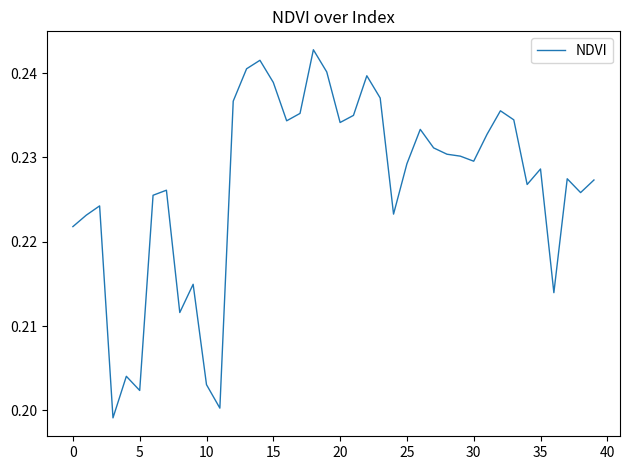

True or false: there are more than 2 points higher than both neighbors.

True